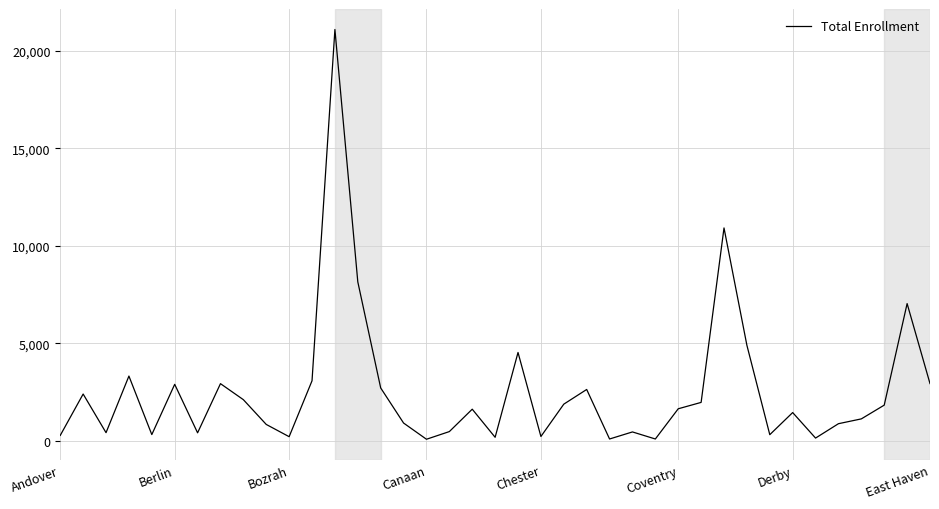

What is the difference between the maximum and minimum values?

21008